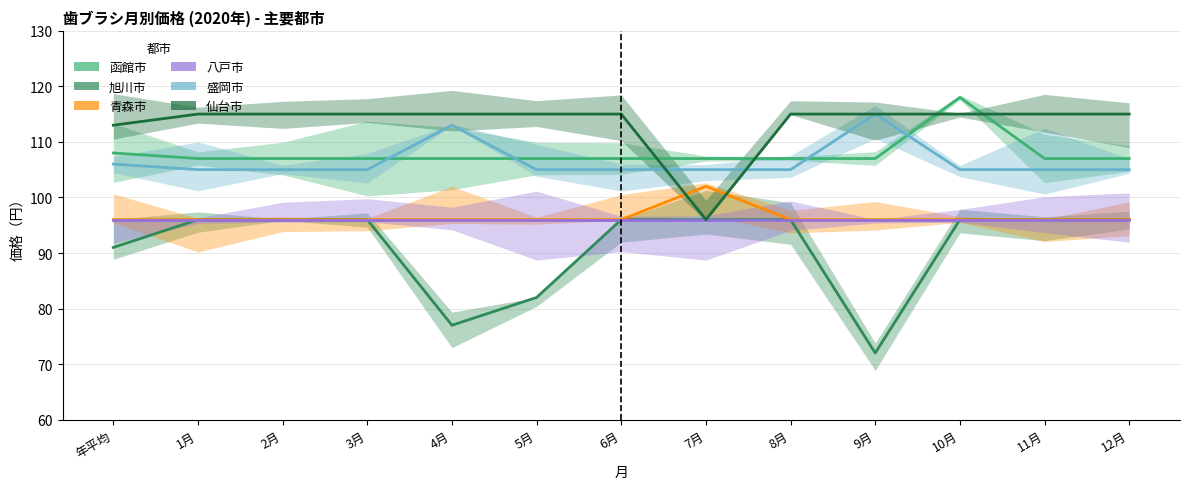

Where is the first local maximum for 盛岡市?

4月